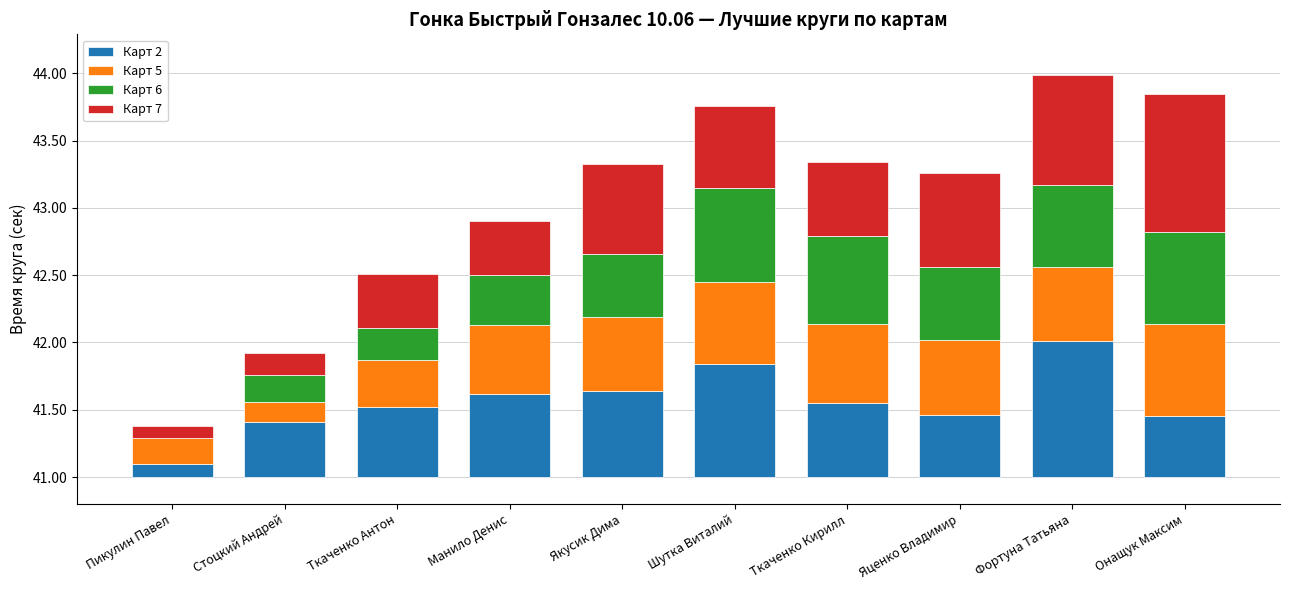

At which label does Карт 5 reach its minimum?

Стоцкий Андрей